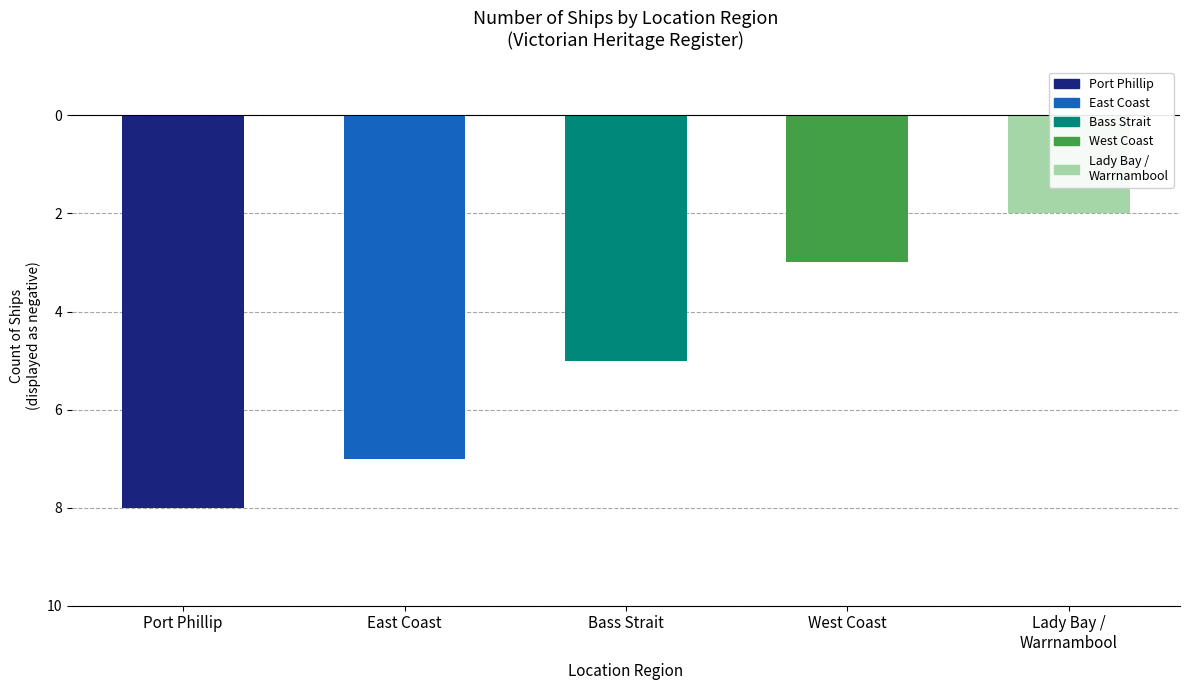

At which label is the value closest to -5?

Bass Strait